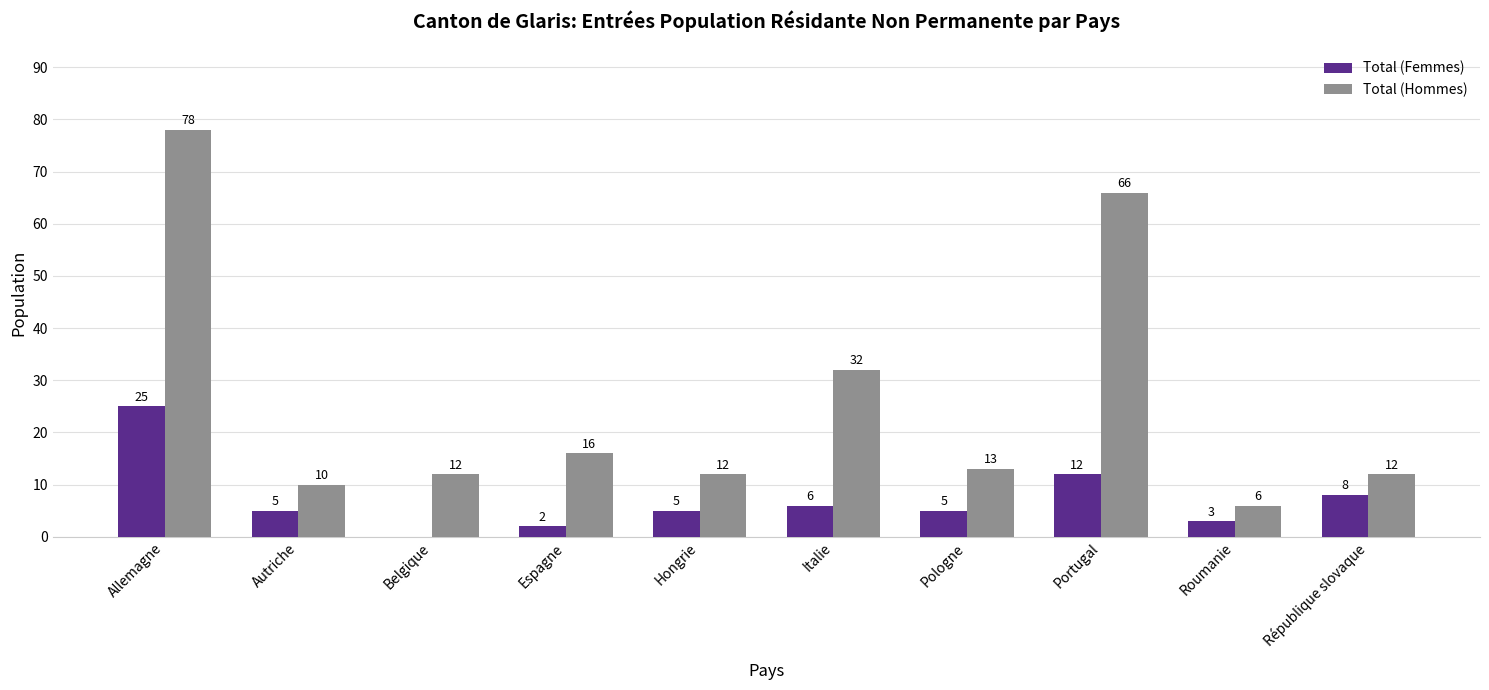

At which label is Total (Femmes) closest to 12?

Portugal